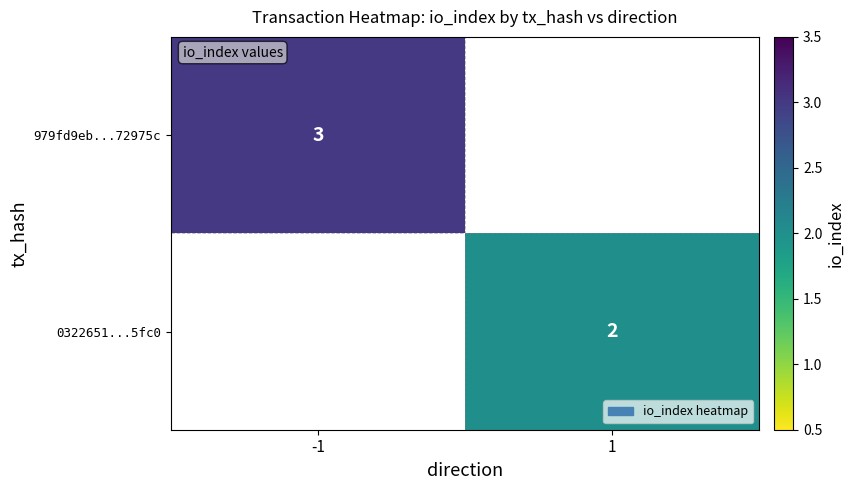

The value of 0322651...5fc0 at 1 is 2. True or false?

True